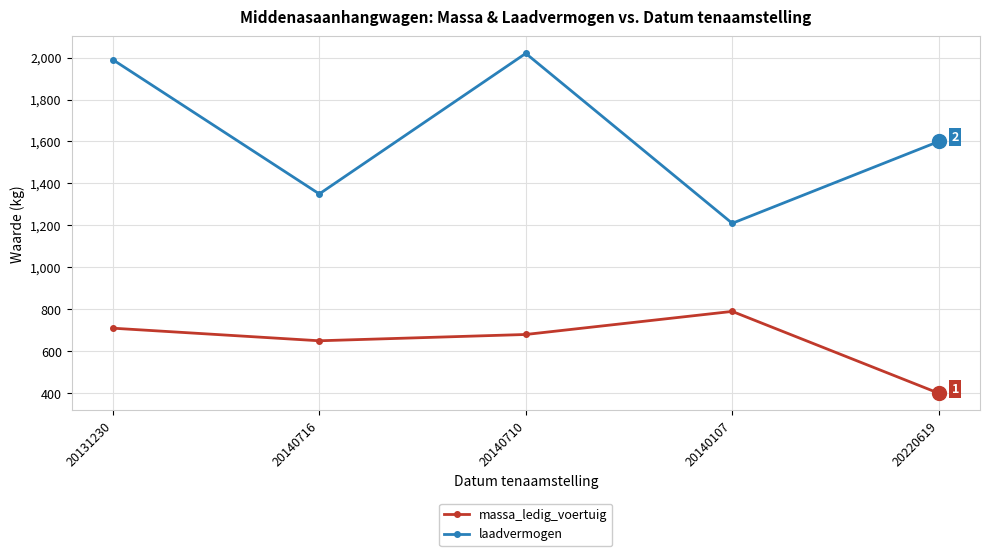

In laadvermogen, how many points are lower than both neighbors (excluding endpoints)?

2